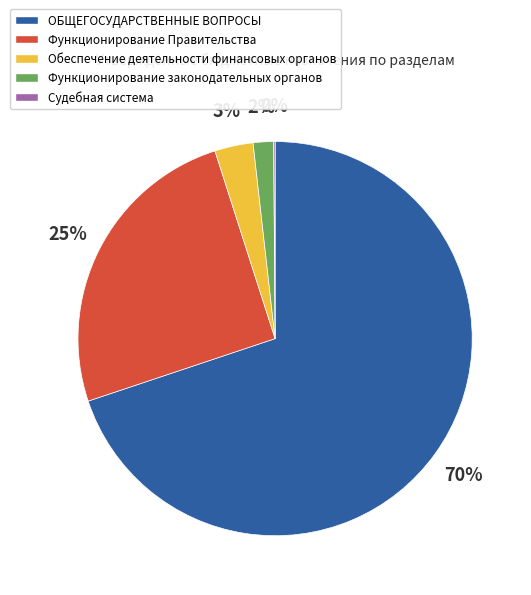

The Функционирование Правительства slice represents 19% of the pie. True or false?

False